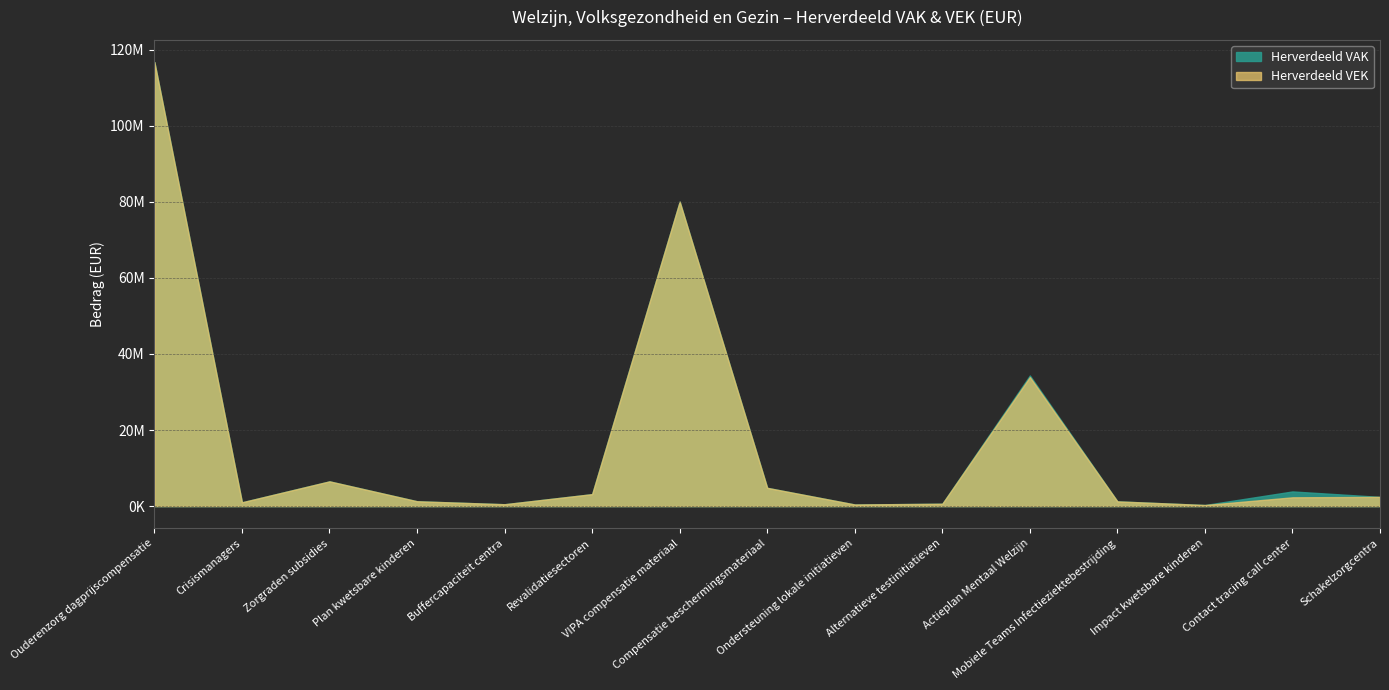

At which label is Herverdeeld VAK closest to 58489000?

VIPA compensatie materiaal